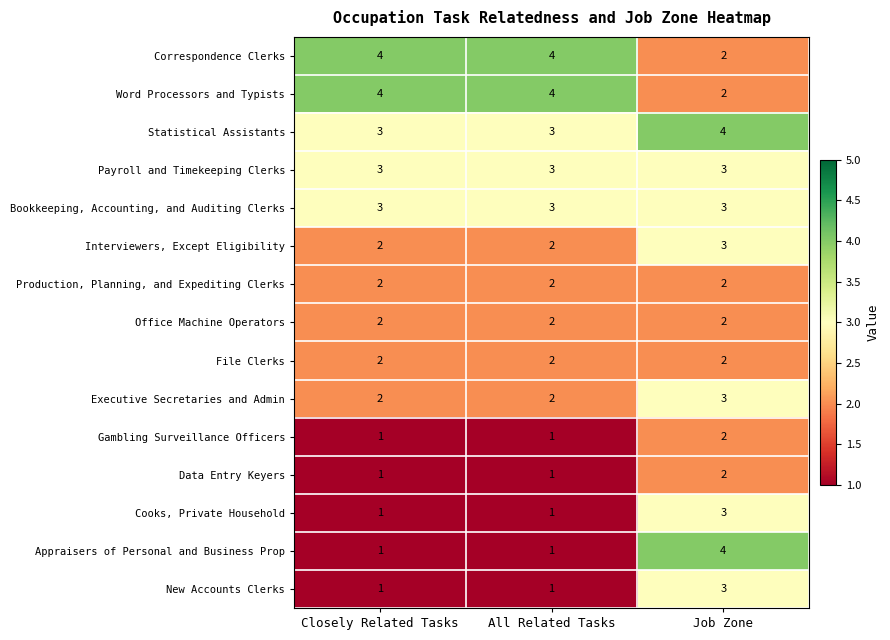

At how many categories does at least one series exceed 1?

3